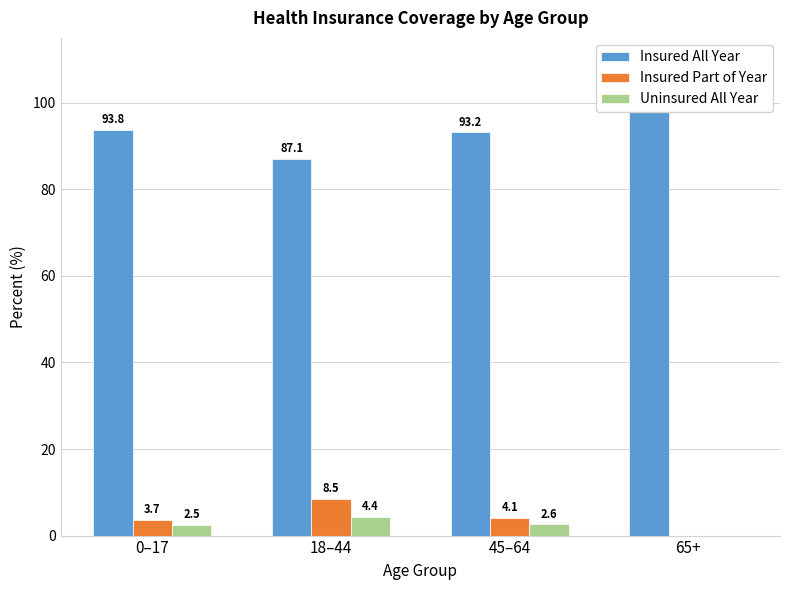

The Insured Part of Year series shows 6.6 at 45–64. True or false?

False